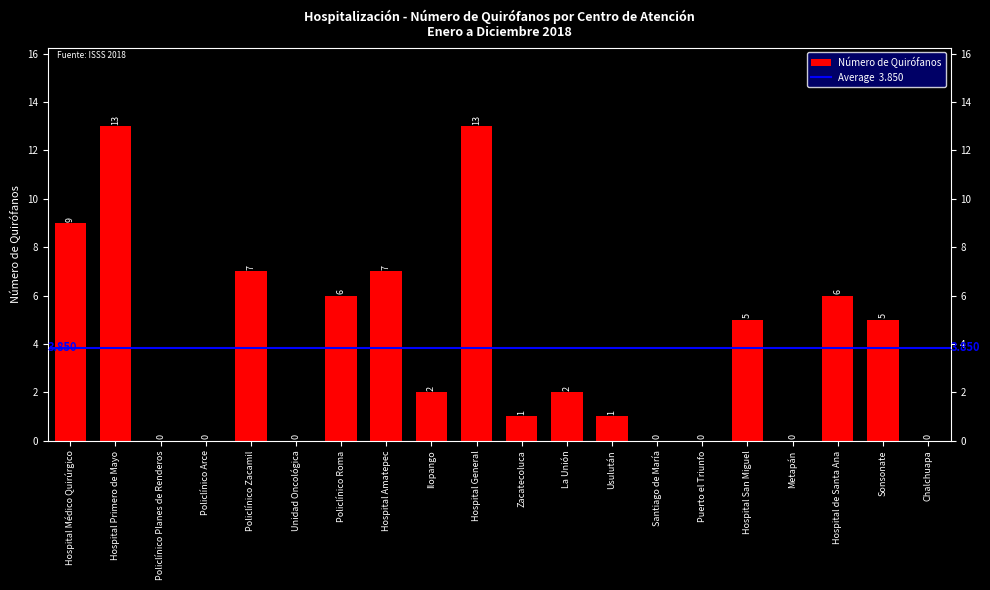

How many distinct data groups are displayed?

1